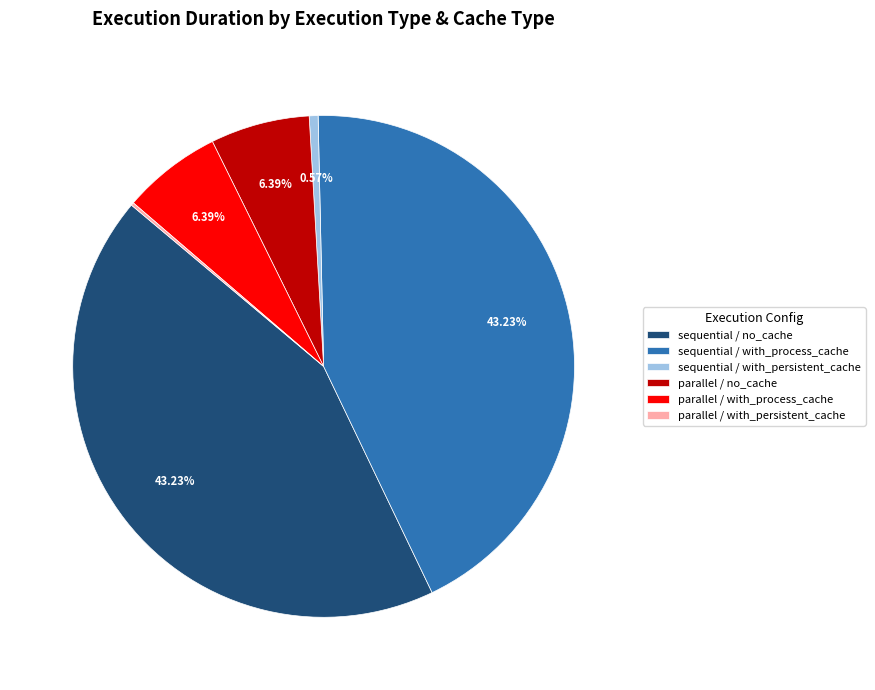

What percentage do parallel / with_process_cache and parallel / no_cache together represent?

12.8%